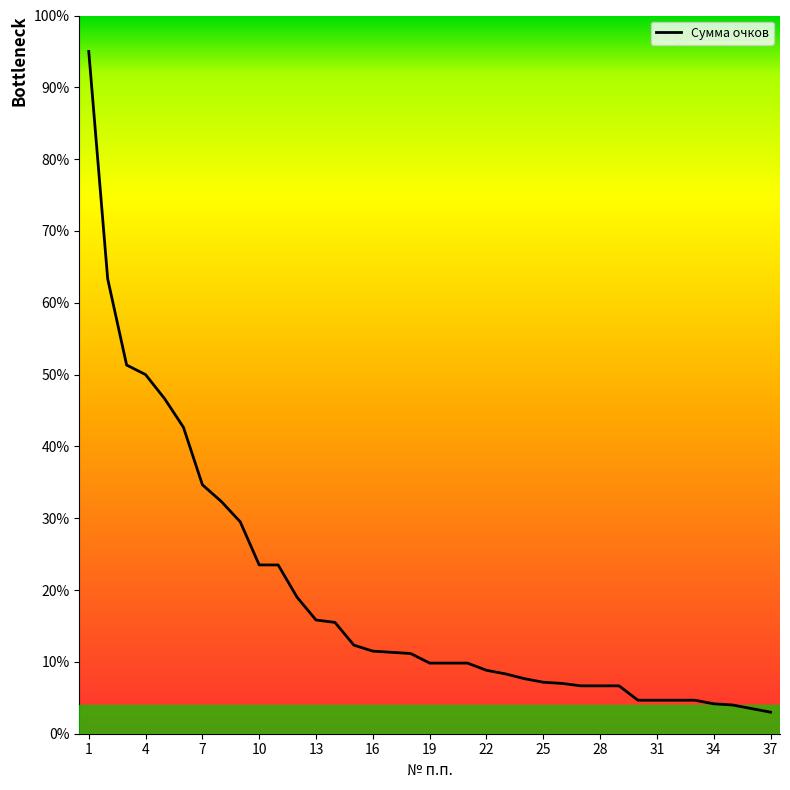

What is the greatest value displayed?

95.0